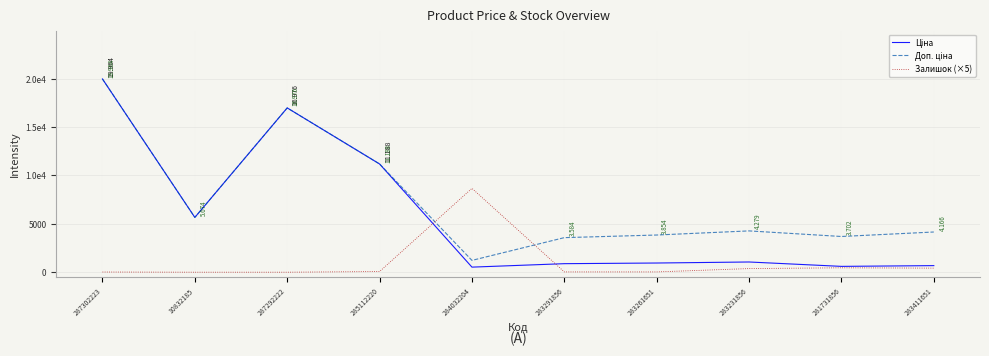

At which category does Ціна reach its first local valley?

10832185